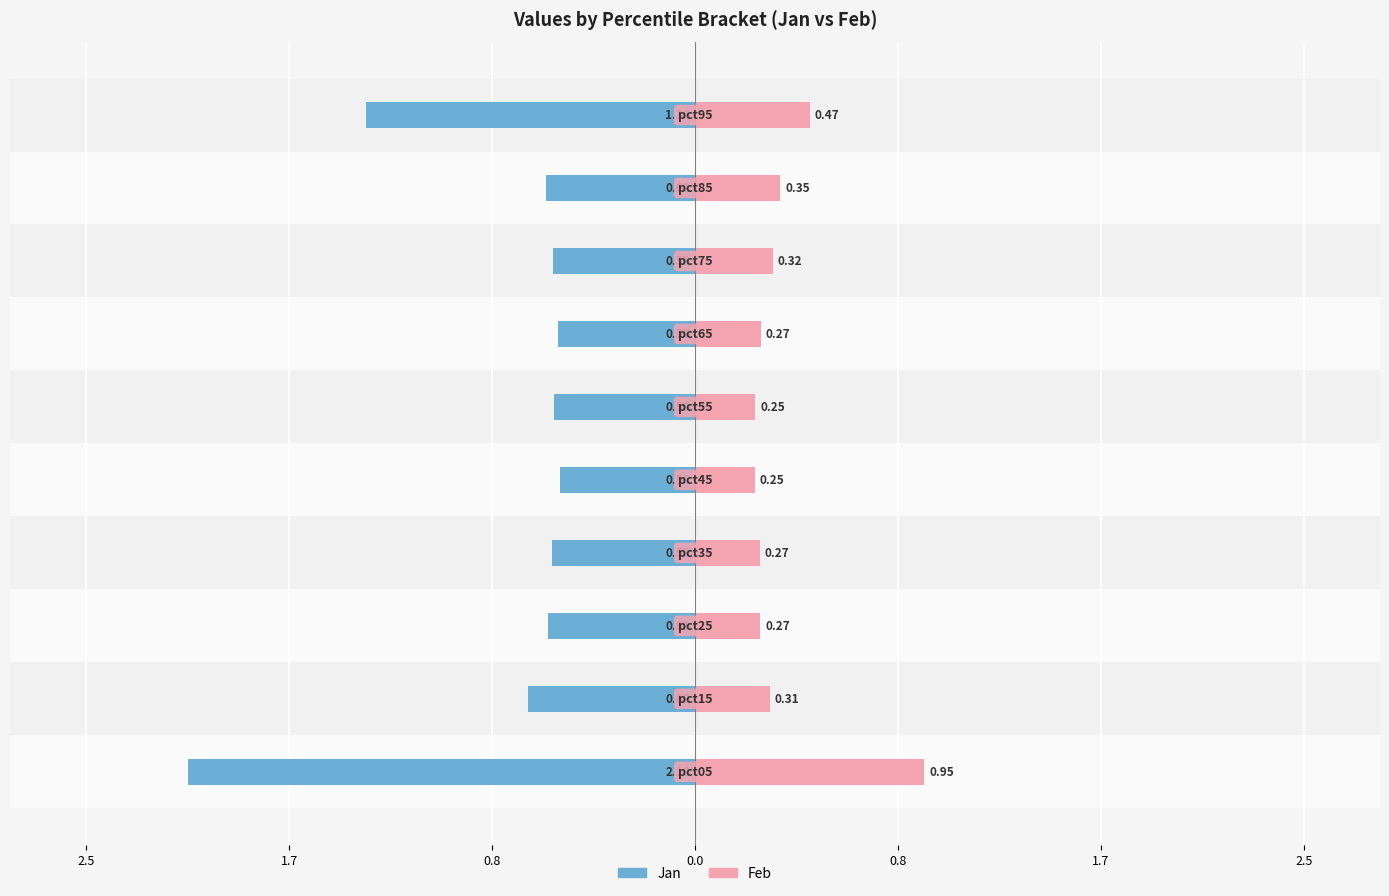

Reading left to right, what are all the values shown in this chart?

Jan: -2.1	-0.7	-0.6	-0.6	-0.6	-0.6	-0.6	-0.6	-0.6	-1.4
Feb: 0.9	0.3	0.3	0.3	0.2	0.2	0.3	0.3	0.4	0.5